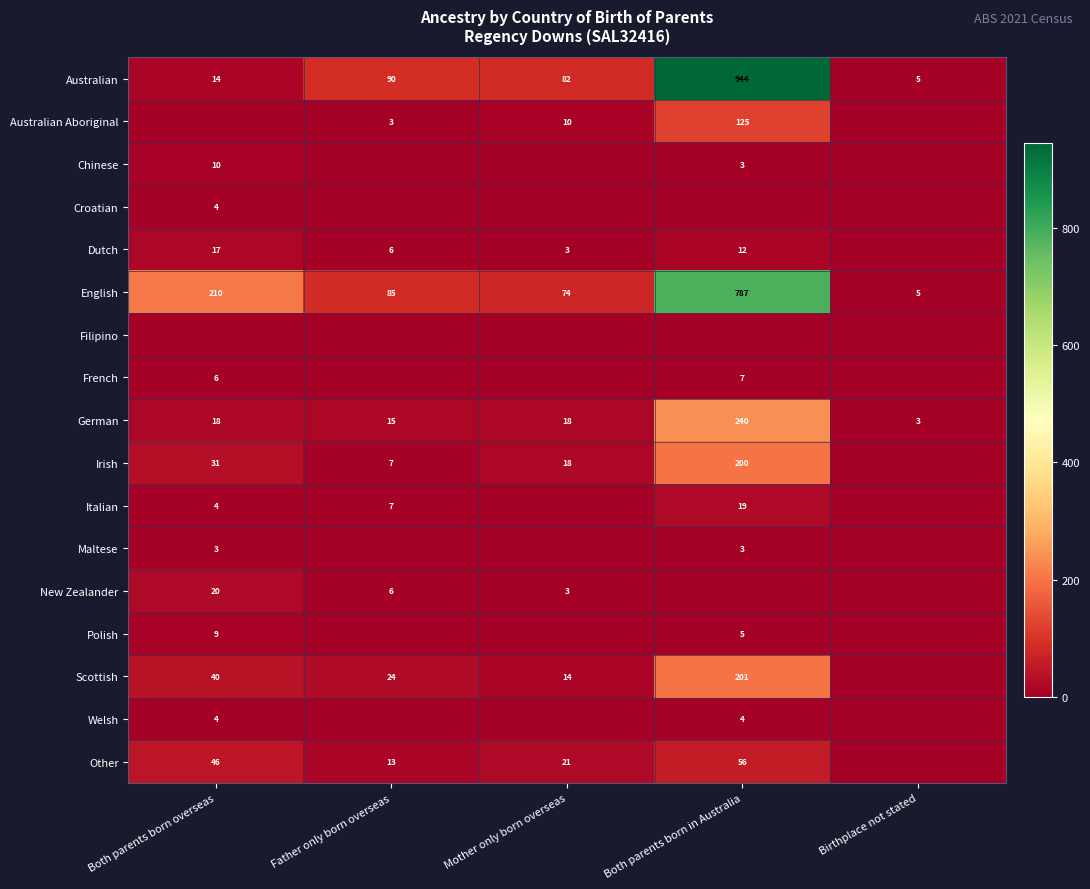

What is the spread (max minus min) of values at Mother only born overseas?

82